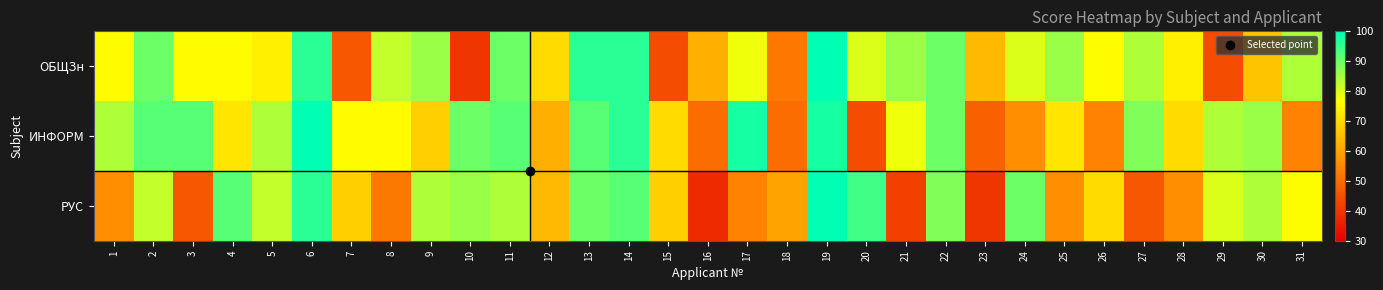

Reading left to right, list all the values displayed in this chart.

ОБЩЗн: 1=76	2=90	3=76	4=76	5=74	6=96	7=46	8=82	9=86	10=40	11=90	12=70	13=96	14=96	15=44	16=62	17=78	18=52	19=100	20=80	21=86	22=90	23=64	24=80	25=86	26=76	27=84	28=74	29=44	30=66	31=84
ИНФОРМ: 1=84	2=92	3=92	4=72	5=84	6=100	7=76	8=76	9=68	10=90	11=92	12=62	13=92	14=96	15=70	16=50	17=98	18=50	19=98	20=44	21=78	22=90	23=48	24=56	25=72	26=54	27=88	28=70	29=84	30=86	31=54
РУС: 1=56	2=82	3=46	4=92	5=82	6=96	7=68	8=52	9=84	10=86	11=84	12=64	13=90	14=92	15=68	16=38	17=54	18=60	19=100	20=94	21=42	22=88	23=40	24=90	25=56	26=70	27=46	28=56	29=80	30=84	31=76